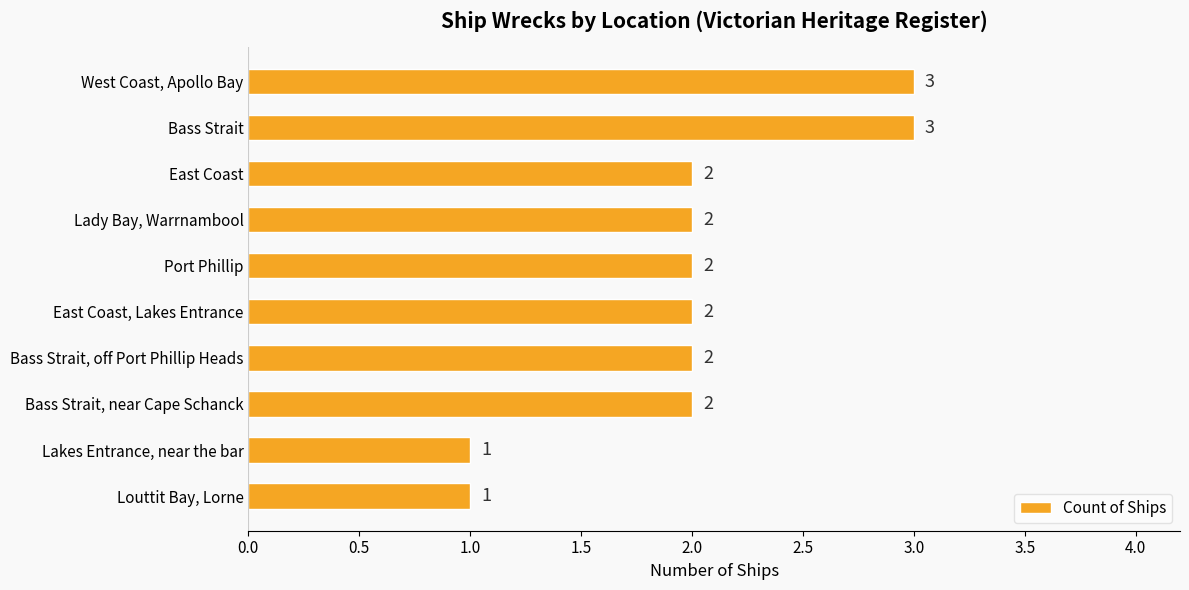

How many distinct data groups are displayed?

1